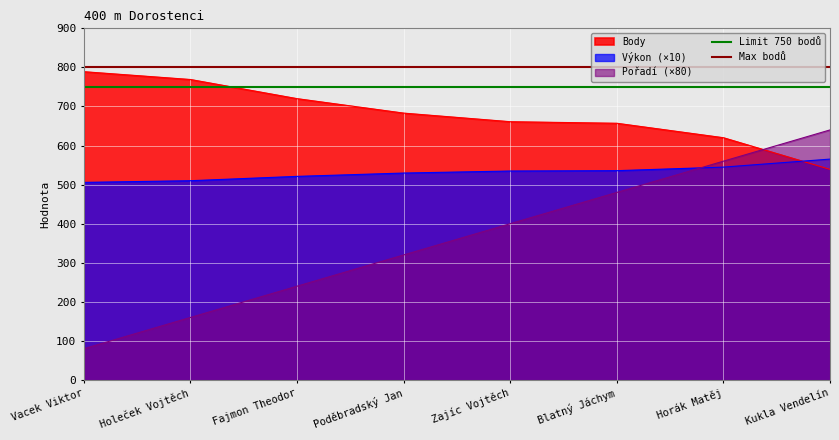

Is it true that Výkon (×10) equals 133.5 at Kukla Vendelín?

False